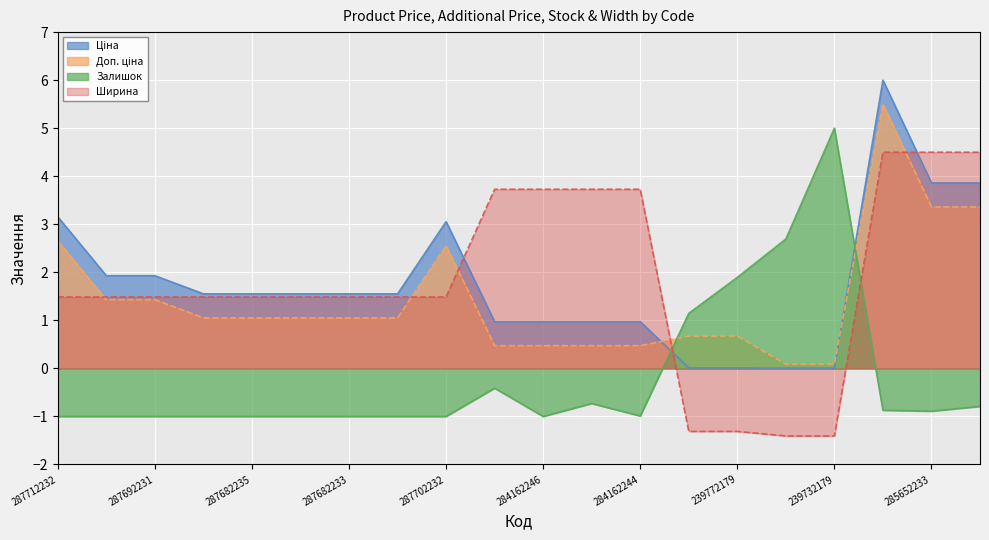

True or false: Ширина and Залишок intersect in this chart.

True